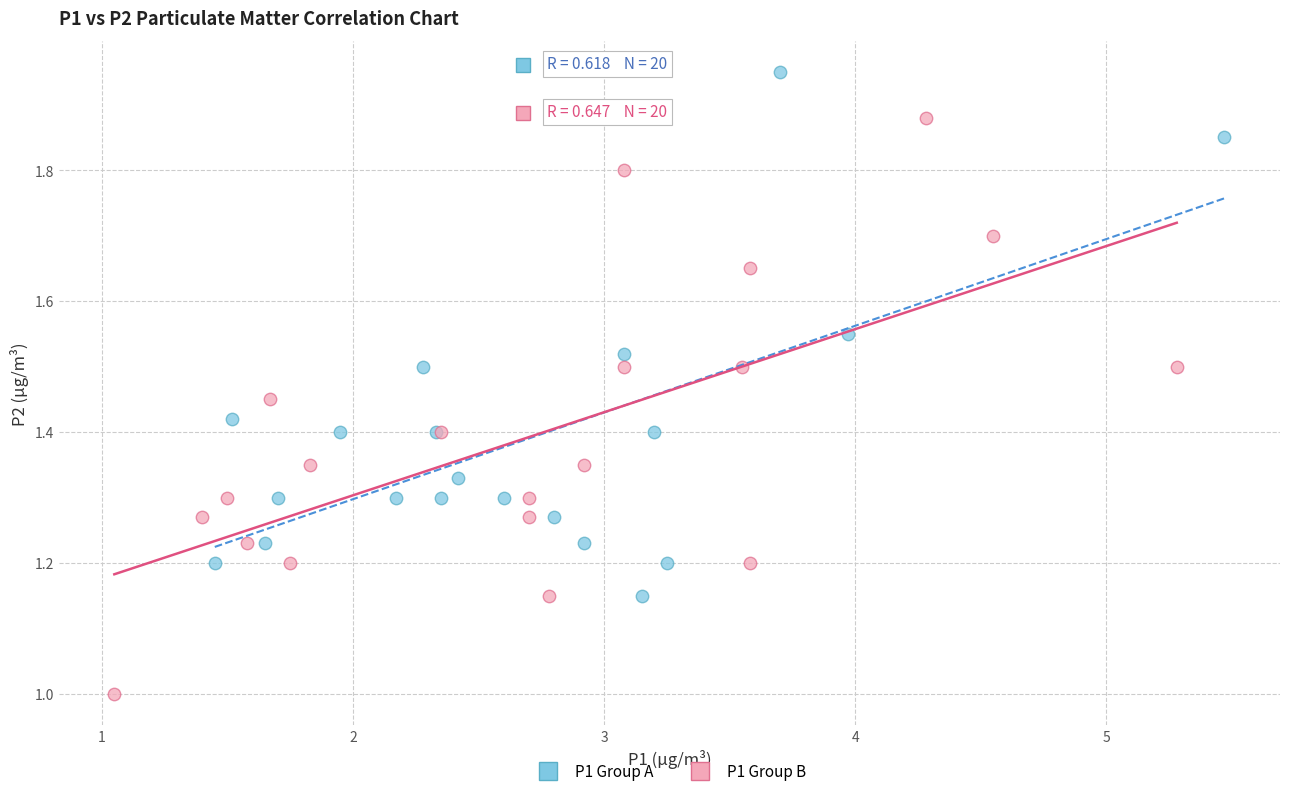

Which series reaches the maximum Y coordinate?

P1 Group A